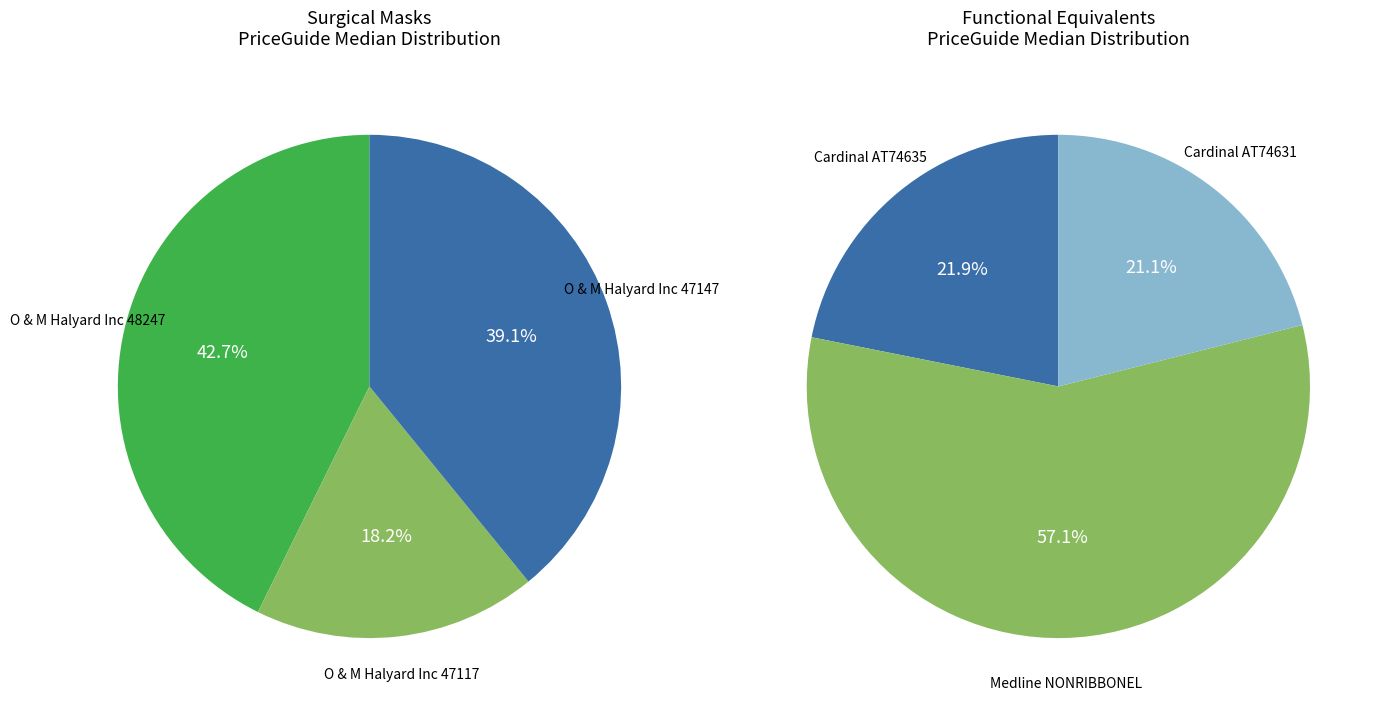

How many slices are in this pie chart?

3